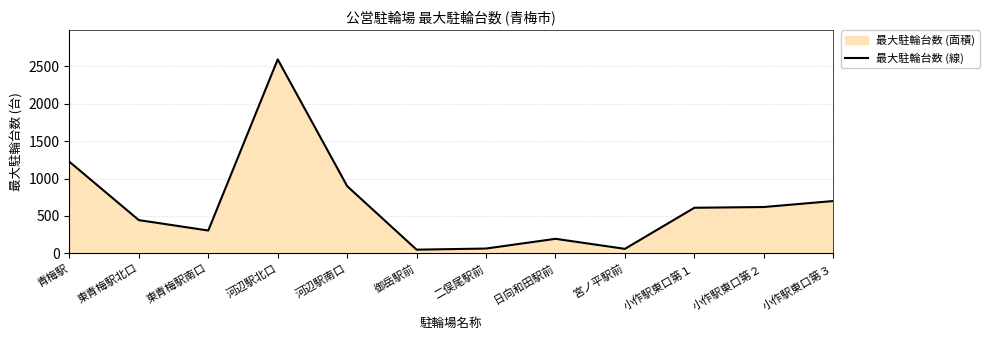

At which label does the data first exceed 610?

青梅駅